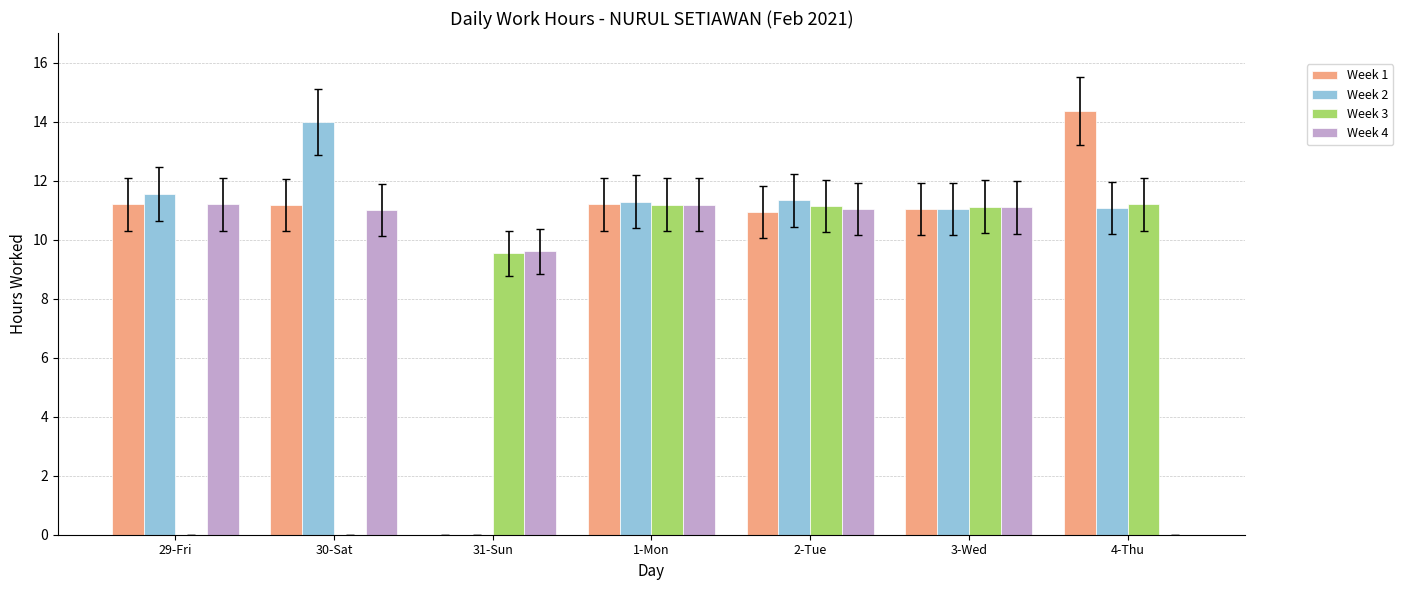

What is the maximum value for Week 1?

14.4